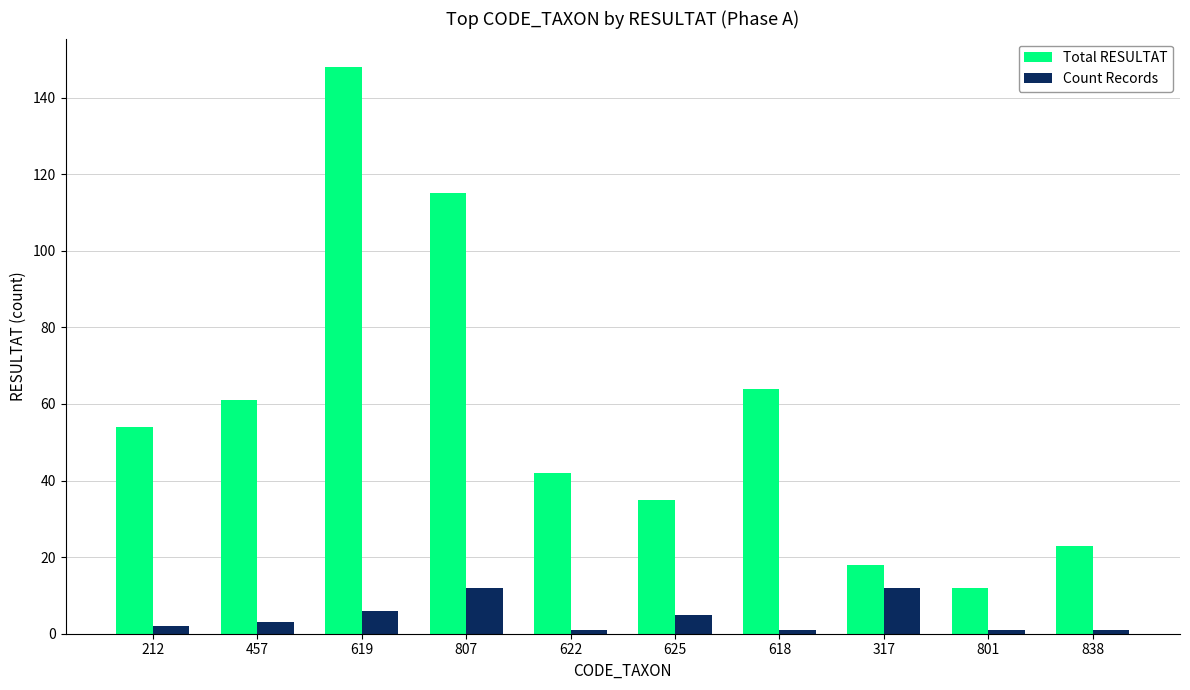

At which category does the chart reach its peak across all series?

619